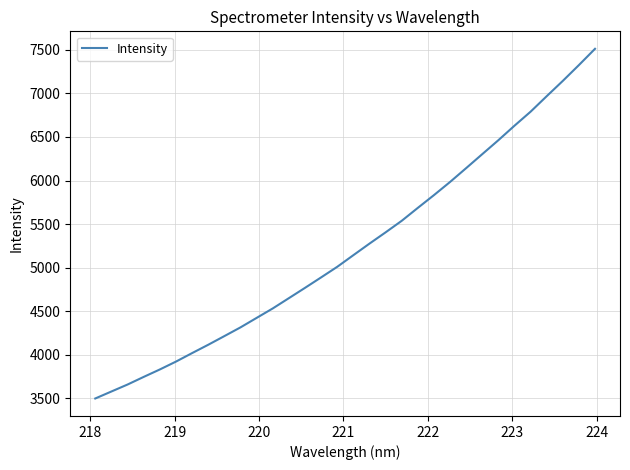

What is the difference between the maximum and minimum values?

4016.1